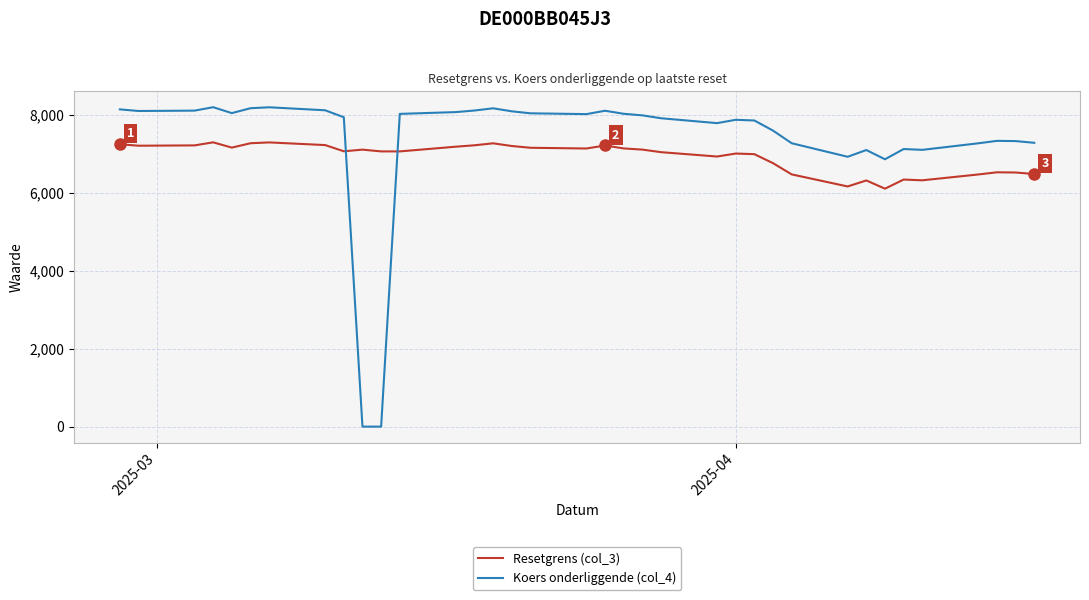

Which series has the largest total across all categories?

Koers onderliggende (col_4)